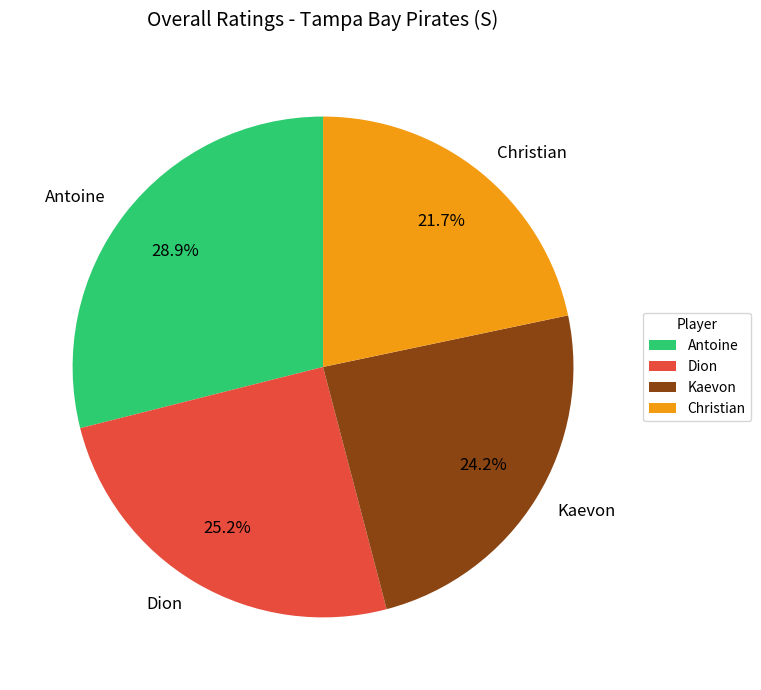

Does Christian account for over 50% of the chart?

No